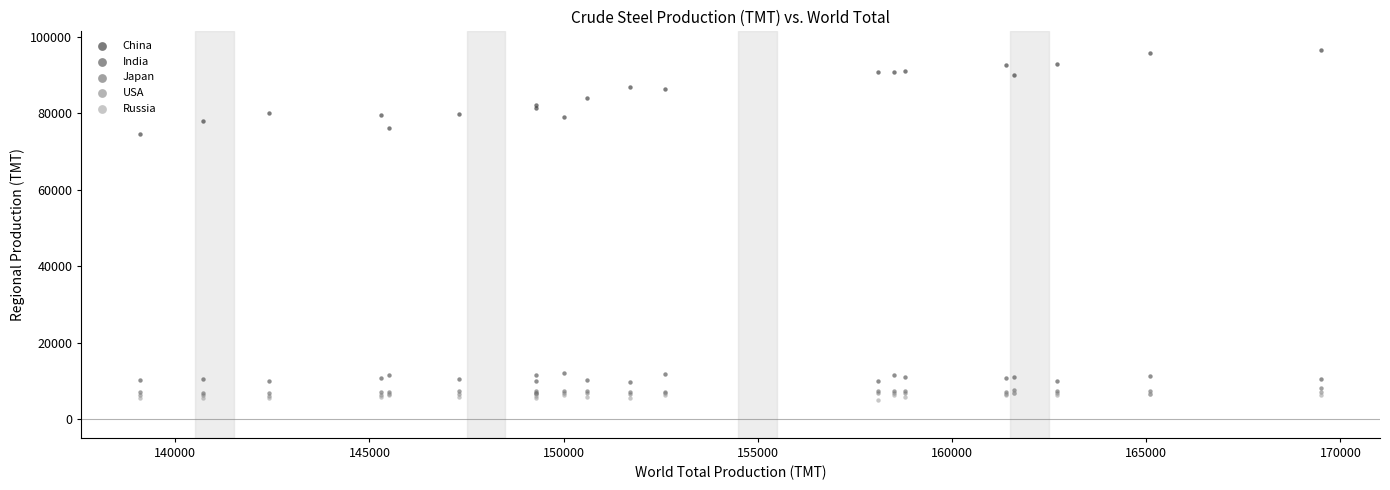

Which series reaches the maximum Y coordinate?

China